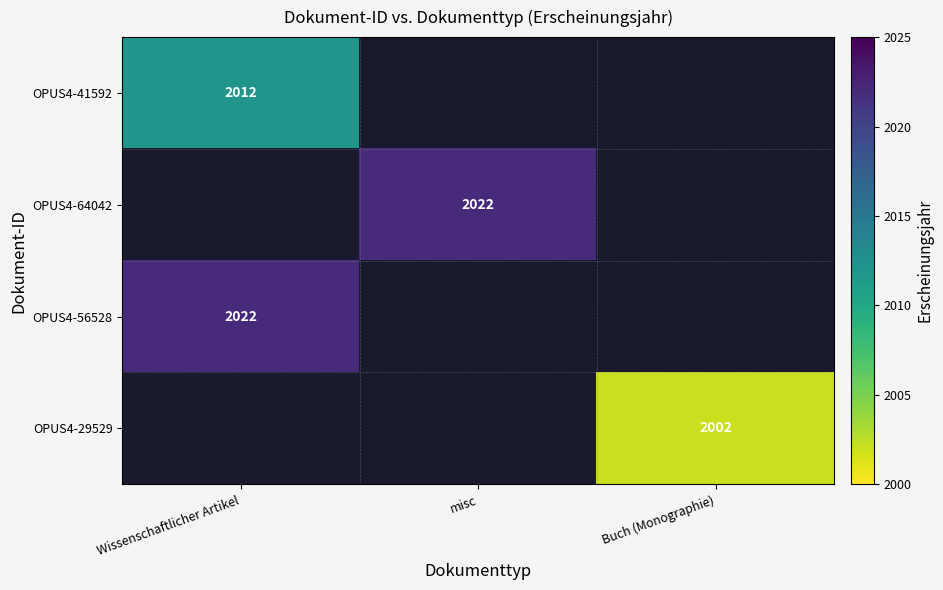

Is it true that OPUS4-41592 equals 2012 at Wissenschaftlicher Artikel?

True